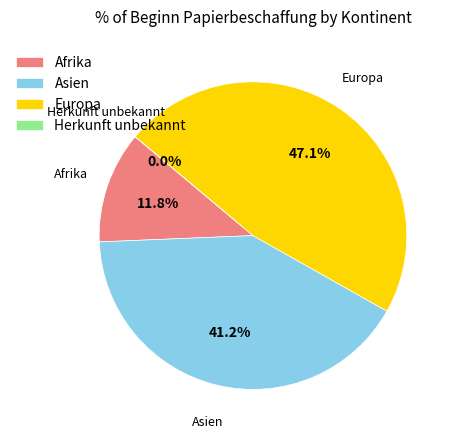

To the nearest percent, what portion does Asien represent?

41%